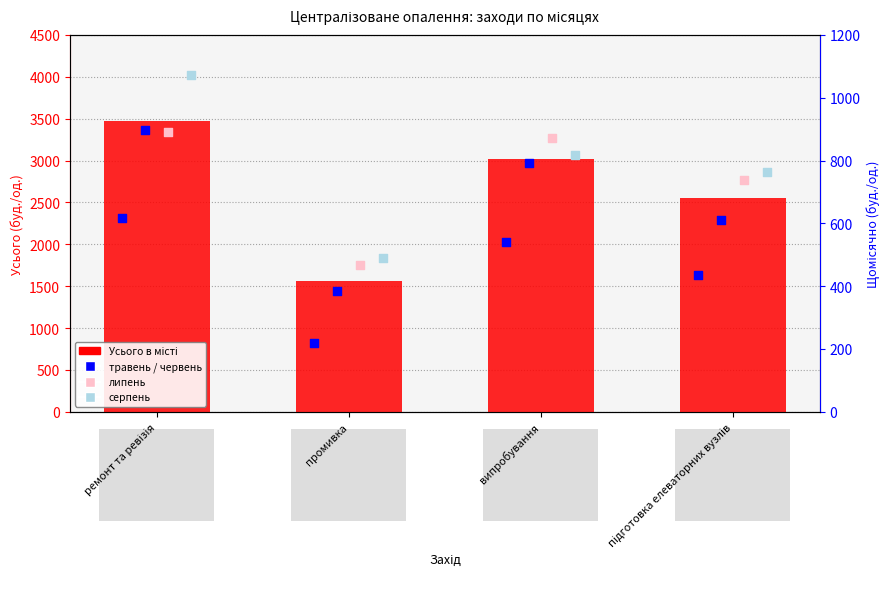

What are all the series names shown in the legend?

Усього в місті, травень, червень, липень, серпень